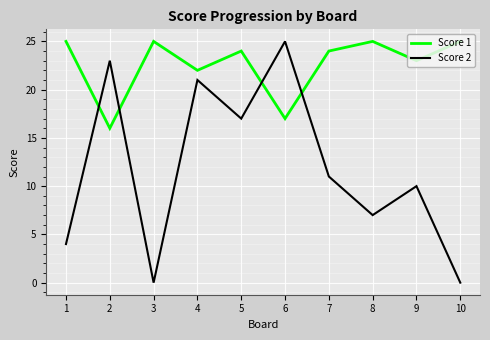

What is the difference between the Score 2 values at 2 and 6?

2